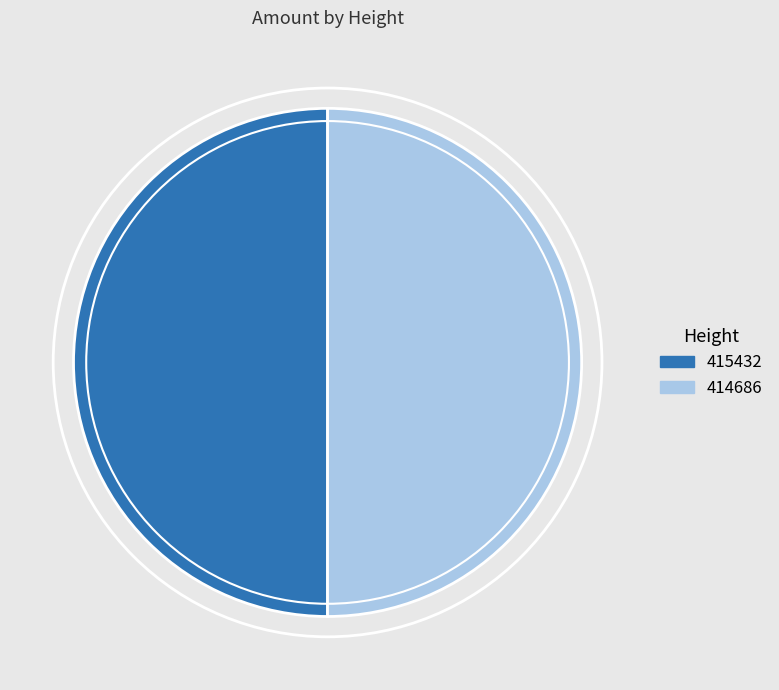

What is the ratio of the value at 414686 to the value at 415432?

1.0